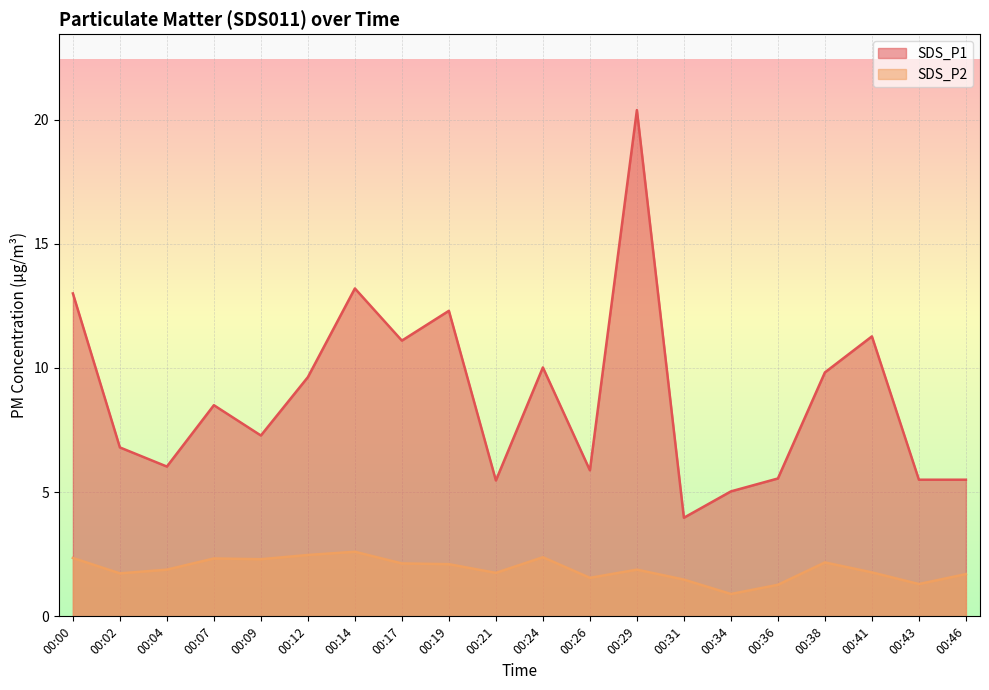

Reading left to right, list all the values displayed in this chart.

SDS_P1: 13.0	6.8	6.0	8.5	7.3	9.6	13.2	11.1	12.3	5.5	10.0	5.9	20.4	4.0	5.0	5.5	9.8	11.3	5.5	5.5
SDS_P2: 2.4	1.7	1.9	2.3	2.3	2.5	2.6	2.1	2.1	1.8	2.4	1.6	1.9	1.5	0.9	1.3	2.2	1.8	1.3	1.7